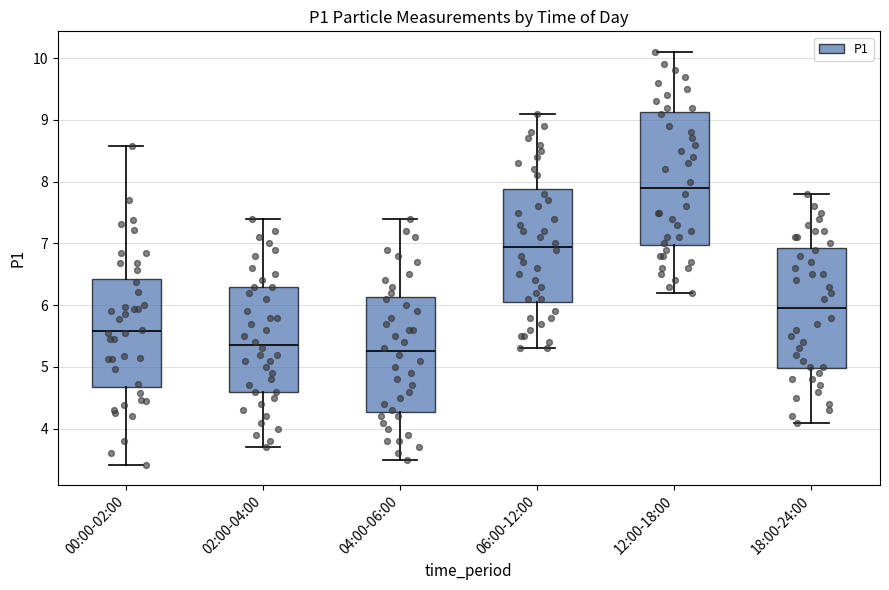

Where does the upper whisker of the box for 06:00-12:00 end on the y-axis? The values are not printed on the chart, so give them approximately, as read against the axis.

9.1